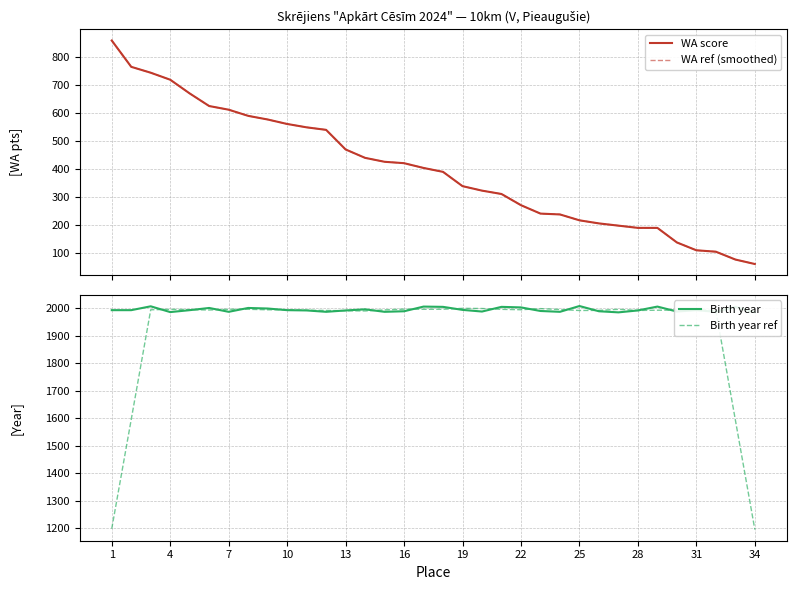

The Birth year ref series shows 1994.6 at 22. True or false?

True